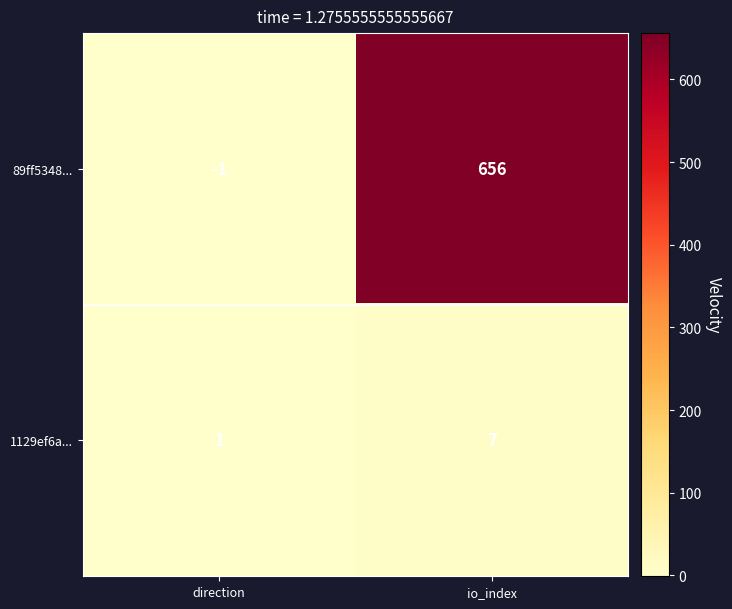

Rank the series by their average value, from highest to lowest.

89ff5348..., 1129ef6a...